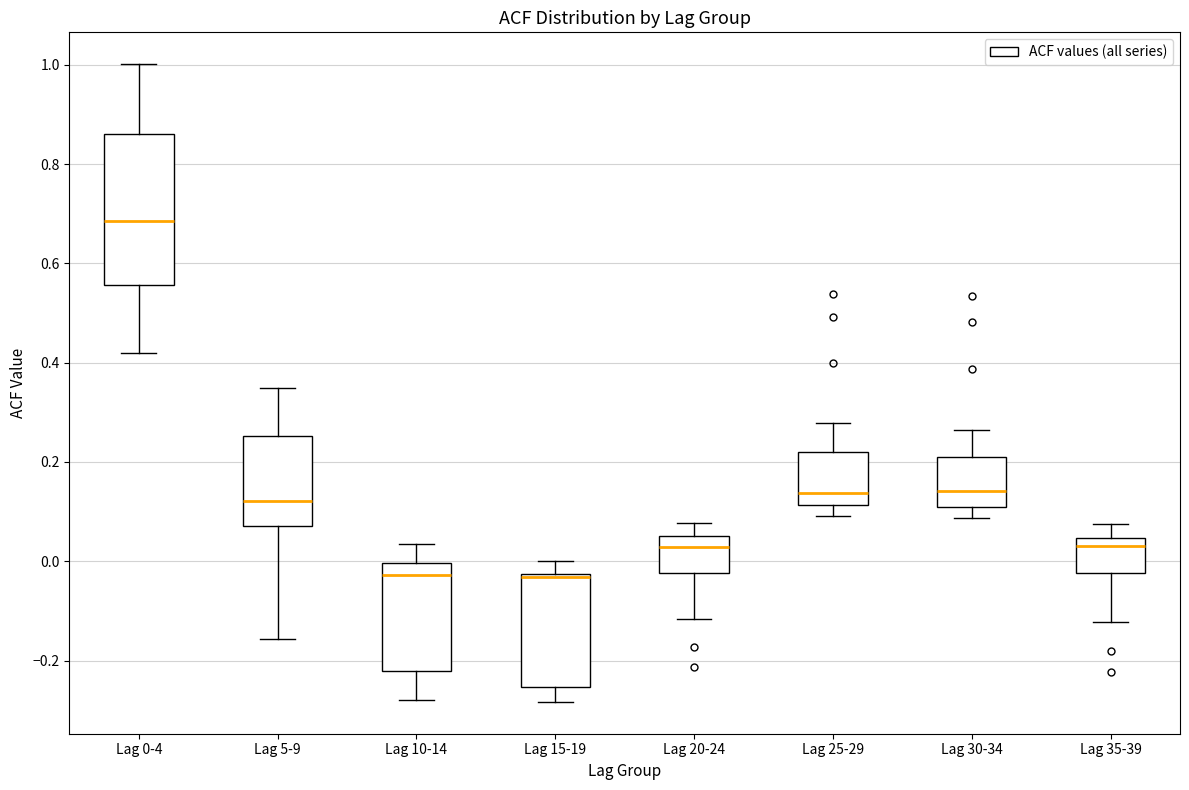

Comparing the boxes themselves (not the whiskers), which one is the tallest?

Lag 0-4